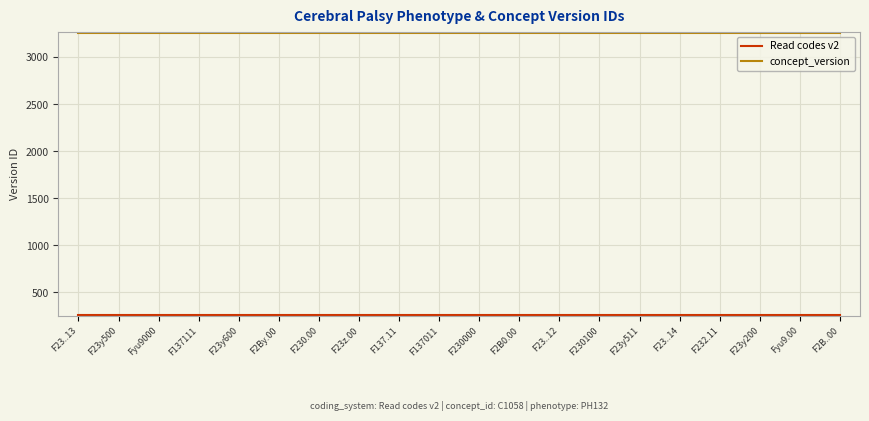

The value of concept_version at F23z.00 is 3255. True or false?

True